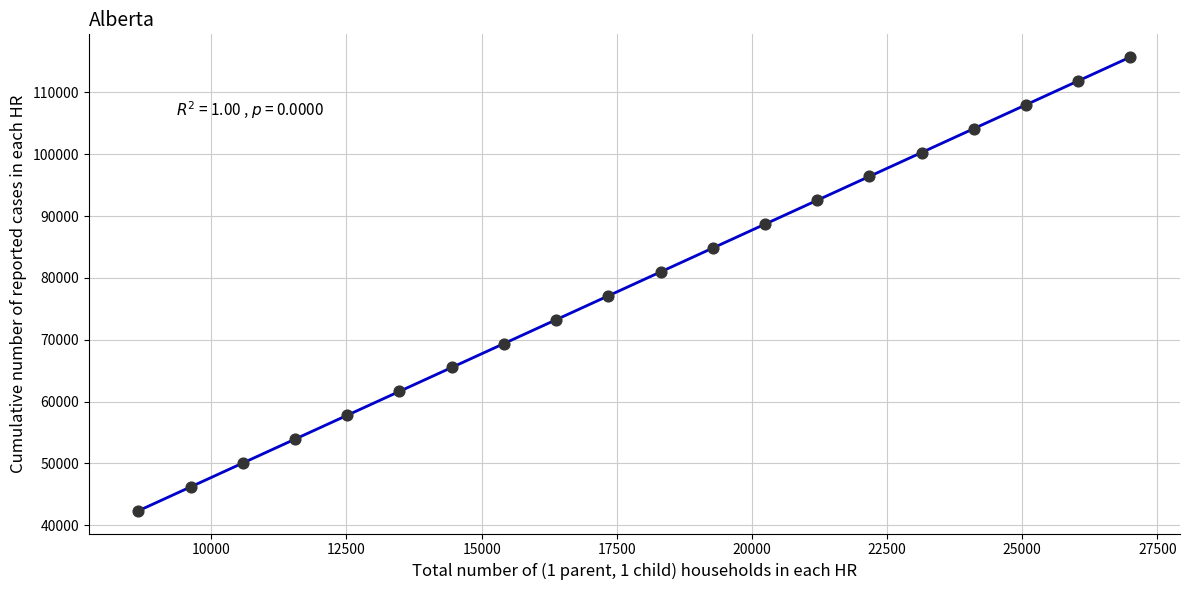

What is the range of Y values (max minus min)?

73400.0